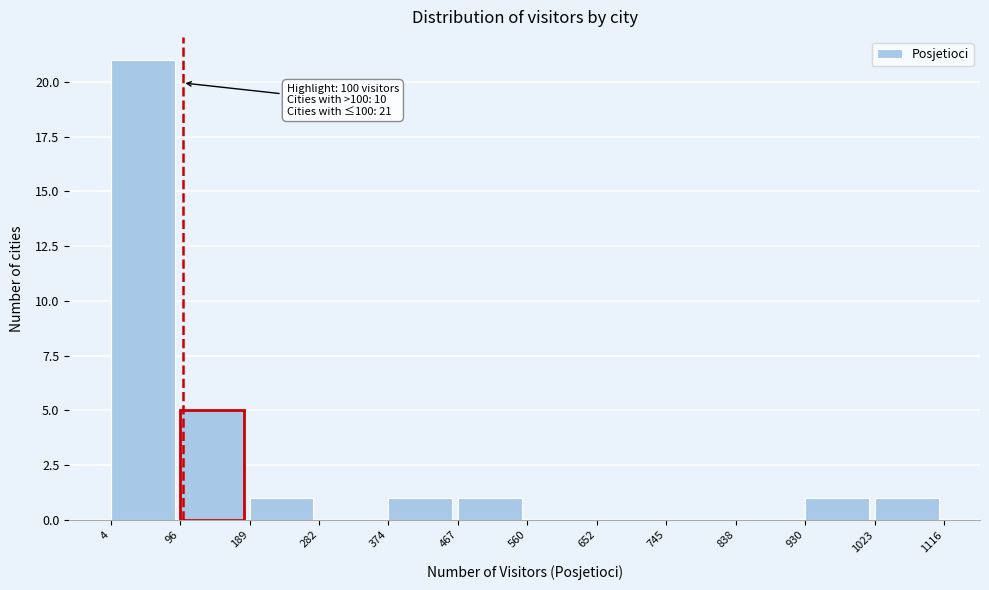

Over which range of the x-axis is the bar tallest?

4 to 96